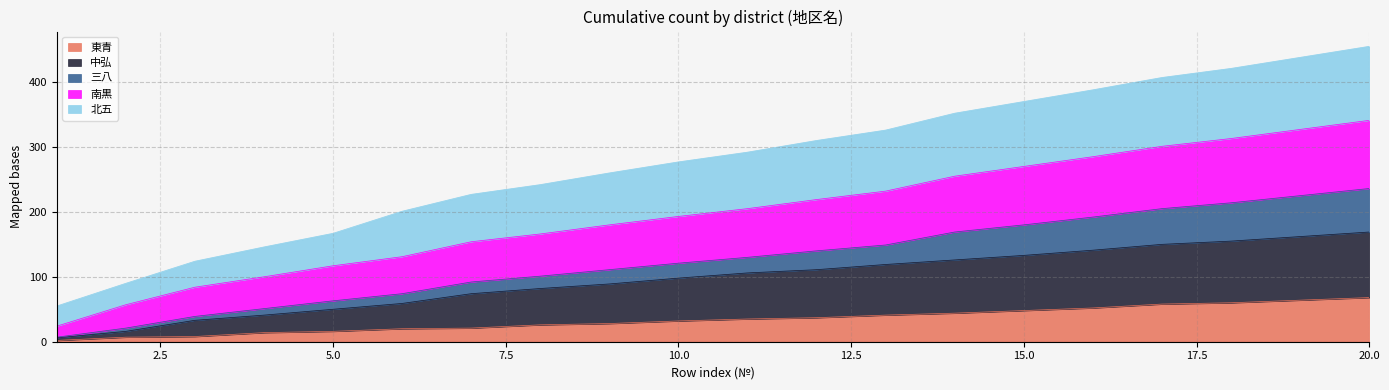

The 東青 series shows 83 at 15.0. True or false?

False